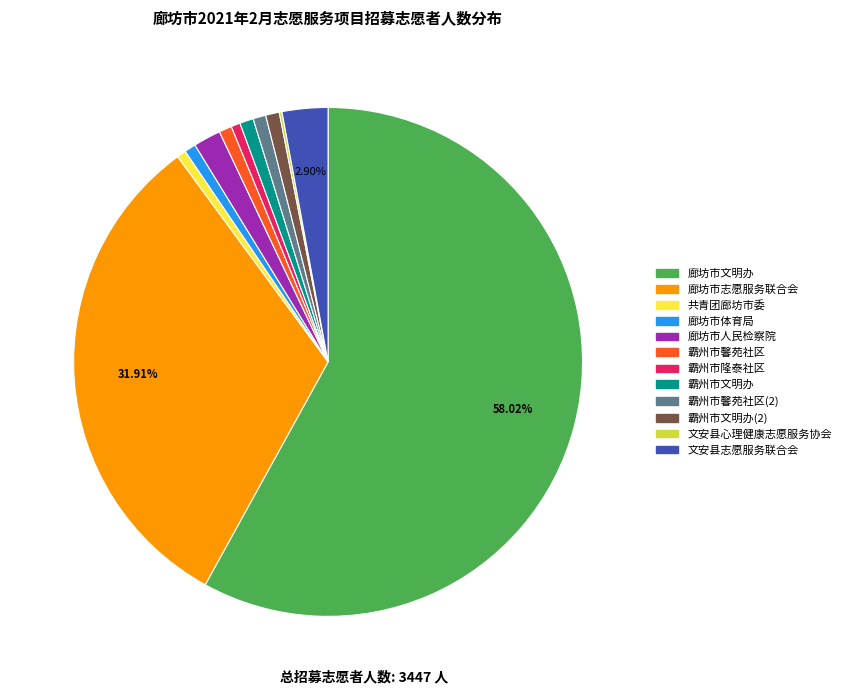

To the nearest percent, what percentage of the pie is 文安县志愿服务联合会?

3%